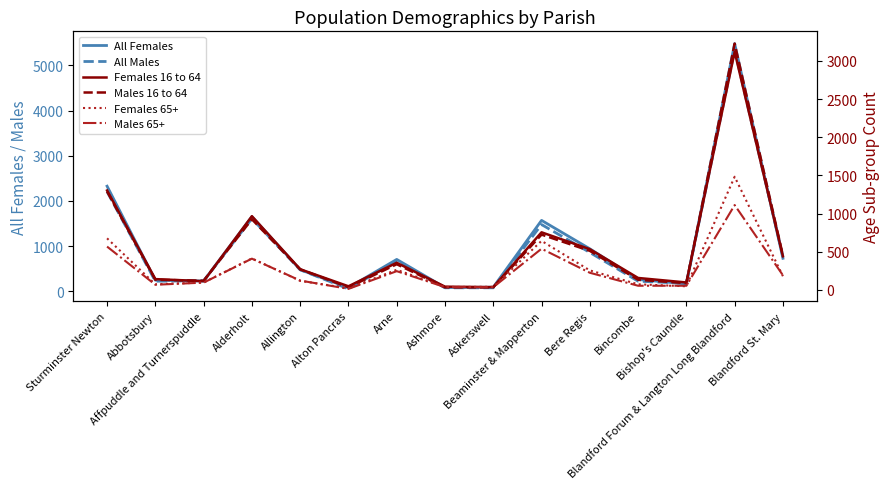

Rank the series at Alton Pancras from highest to lowest value.

All Females, All Males, Females 16 to 64, Males 16 to 64, Females 65+, Males 65+